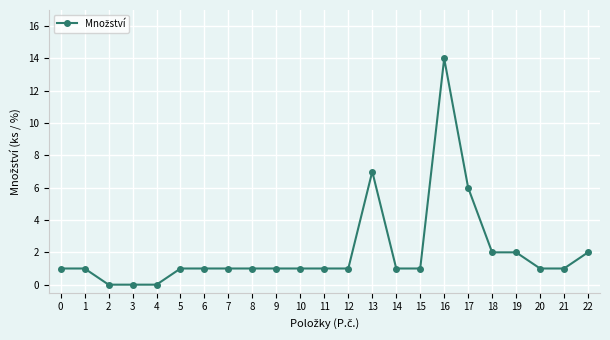

Is it true that the value at 19 is 1?

False